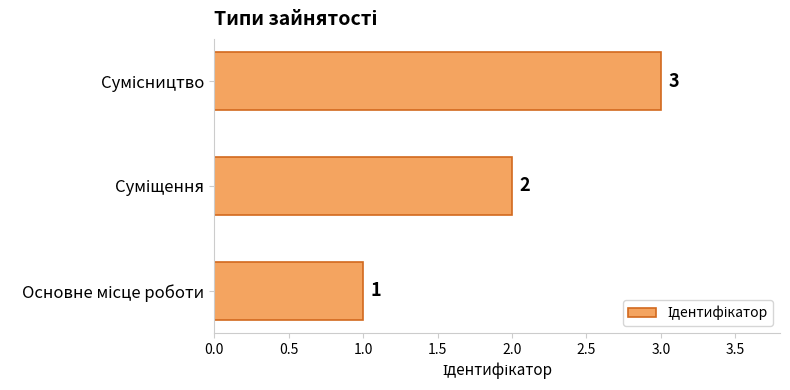

What is the maximum value shown in the chart?

3